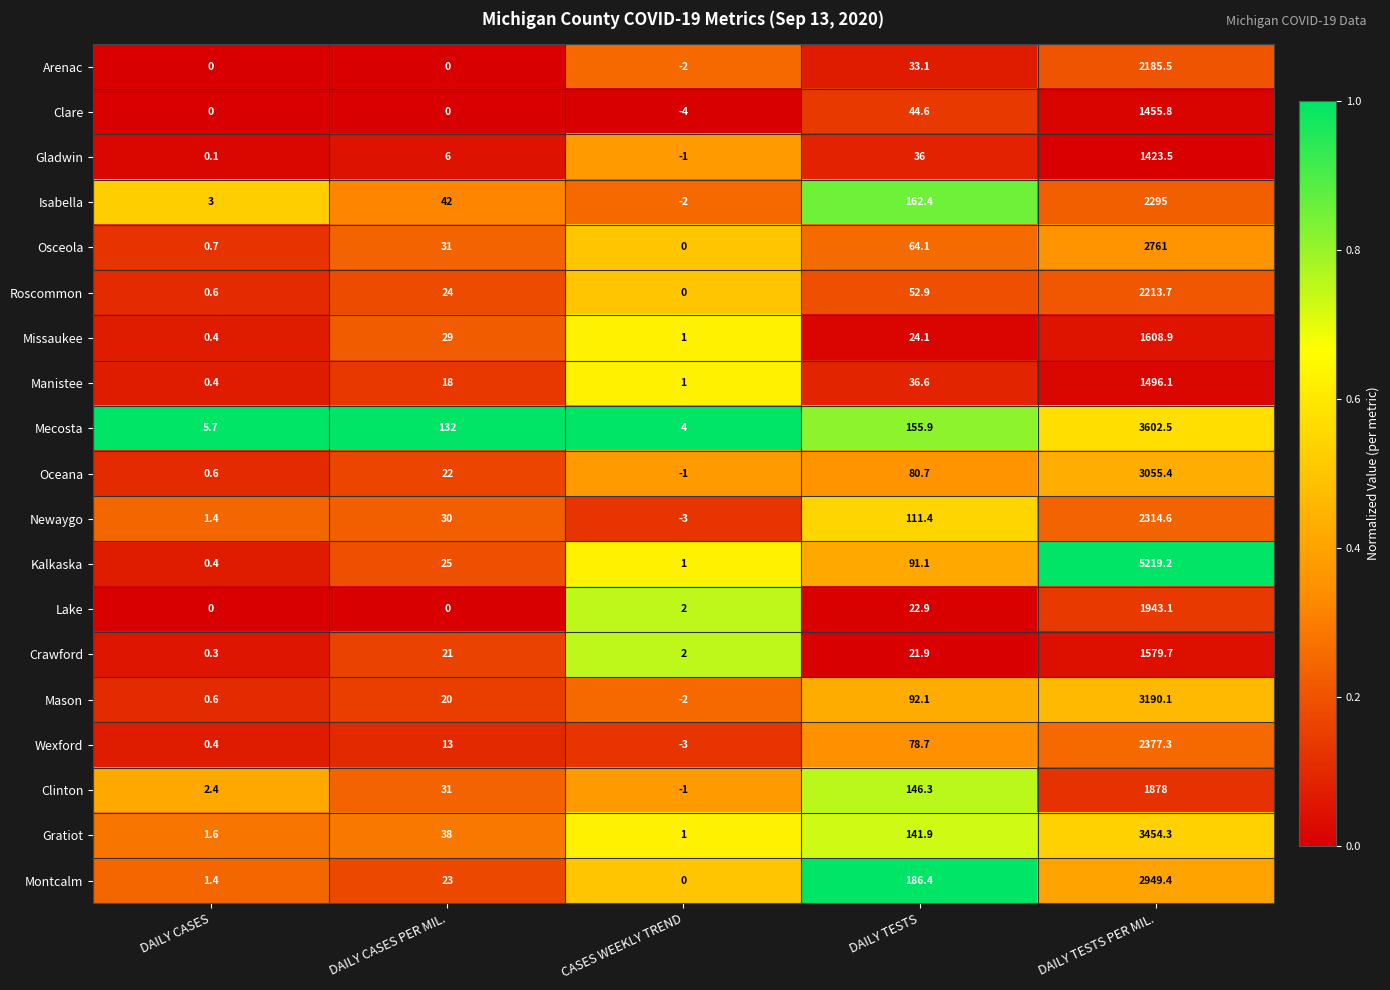

True or false: Mecosta has a value of 6.0 at CASES WEEKLY TREND.

False